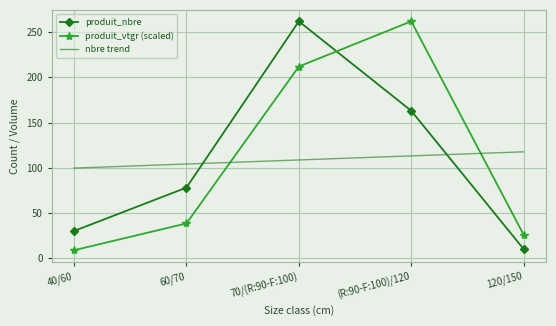

The produit_vtgr (scaled) series shows 145.3 at (R:90-F:100)/120. True or false?

False